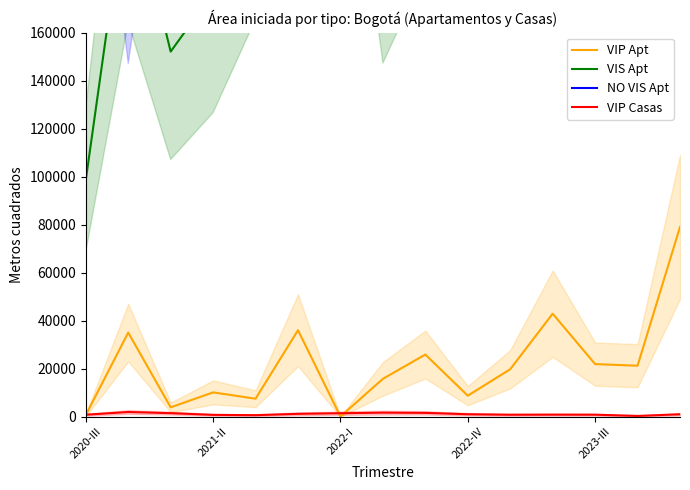

In VIP Casas, how many points are lower than both neighbors (excluding endpoints)?

3